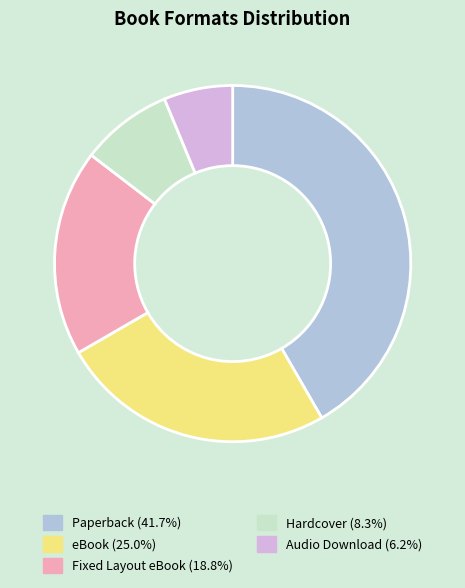

What is the ratio of the value at eBook to the value at Paperback?

0.6